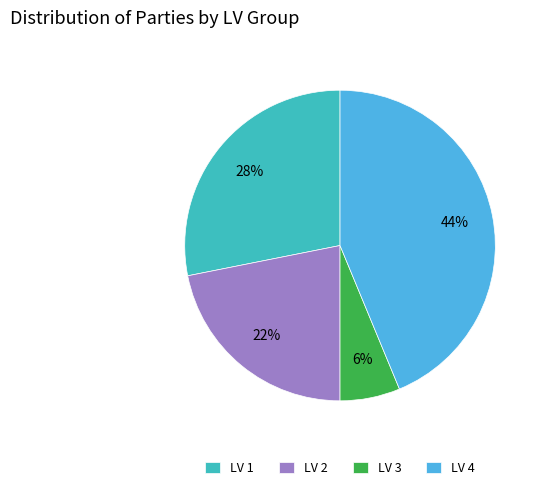

To the nearest percent, what percentage of the pie is LV 3?

6%